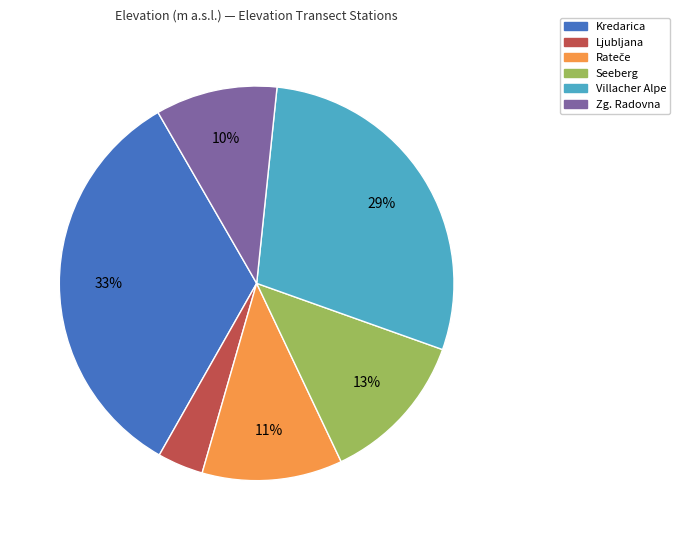

True or false: Kredarica accounts for 41% of the total.

False